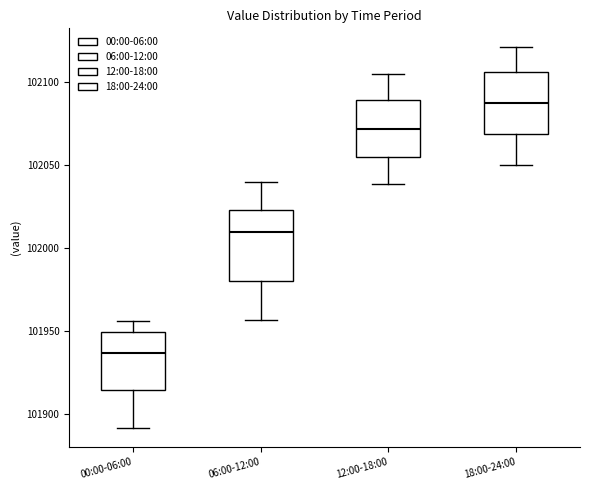

Where is the upper edge of the box for 06:00-12:00 on the y-axis? The values are not printed on the chart, so give them approximately, as read against the axis.

102025